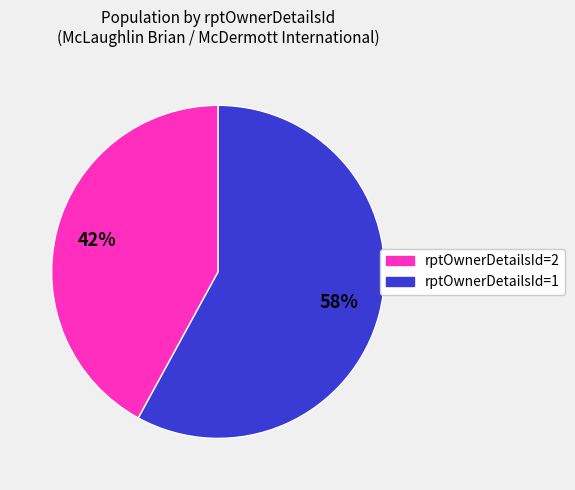

Is there any slice that represents more than half of the pie?

Yes